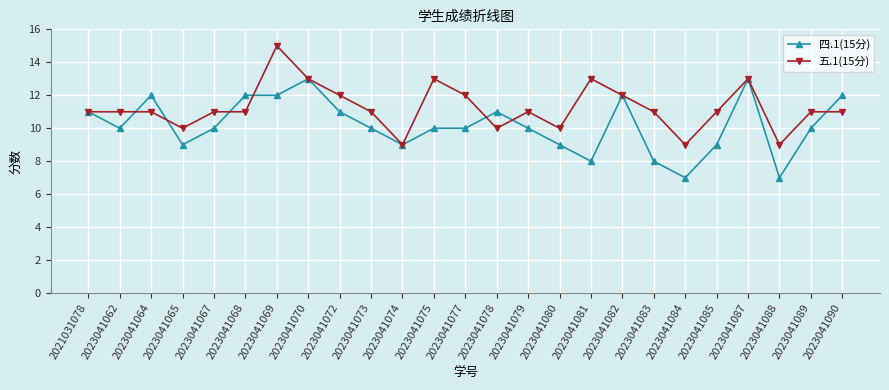

True or false: 五.1(15分) has more than 2 points higher than both neighbors.

True